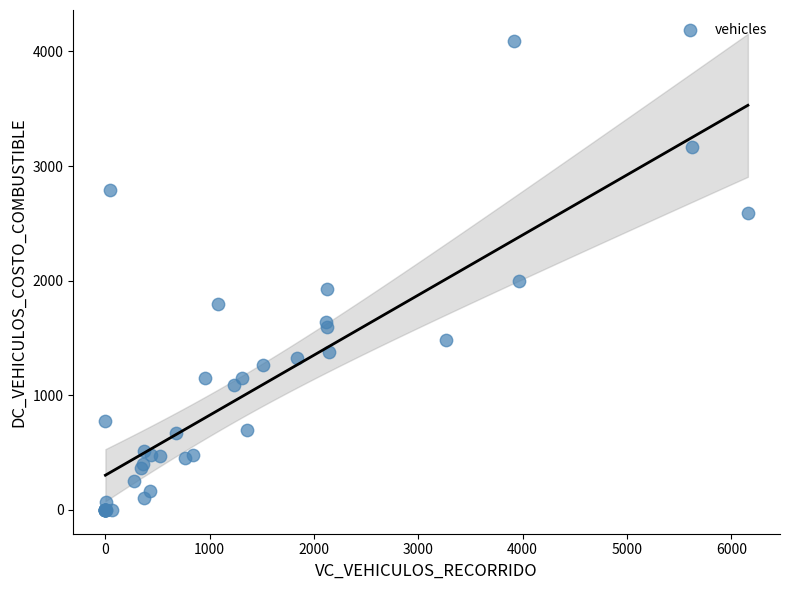

What Y value in the scatter plot is closest to 2045?

1993.5